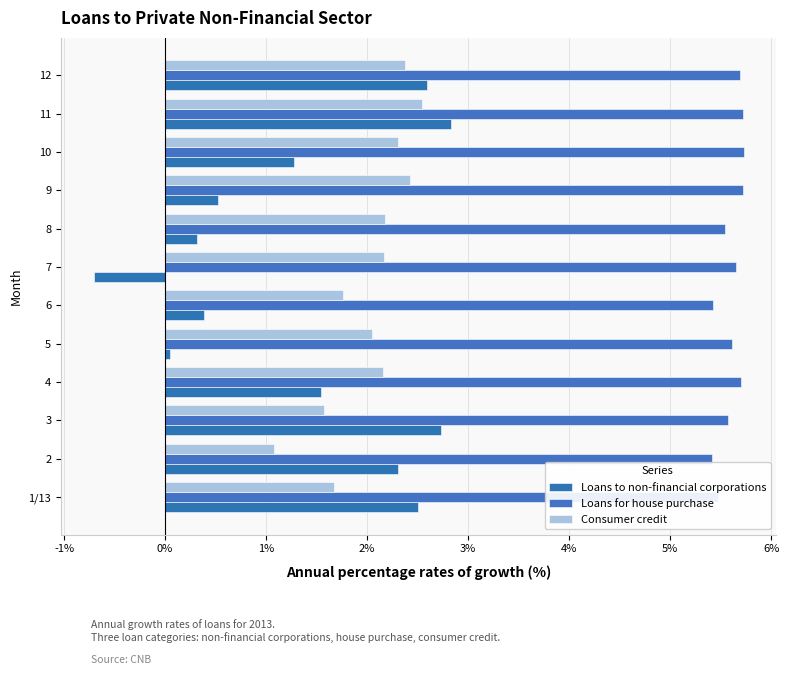

What is the difference between the highest and lowest values at 11?

3.2